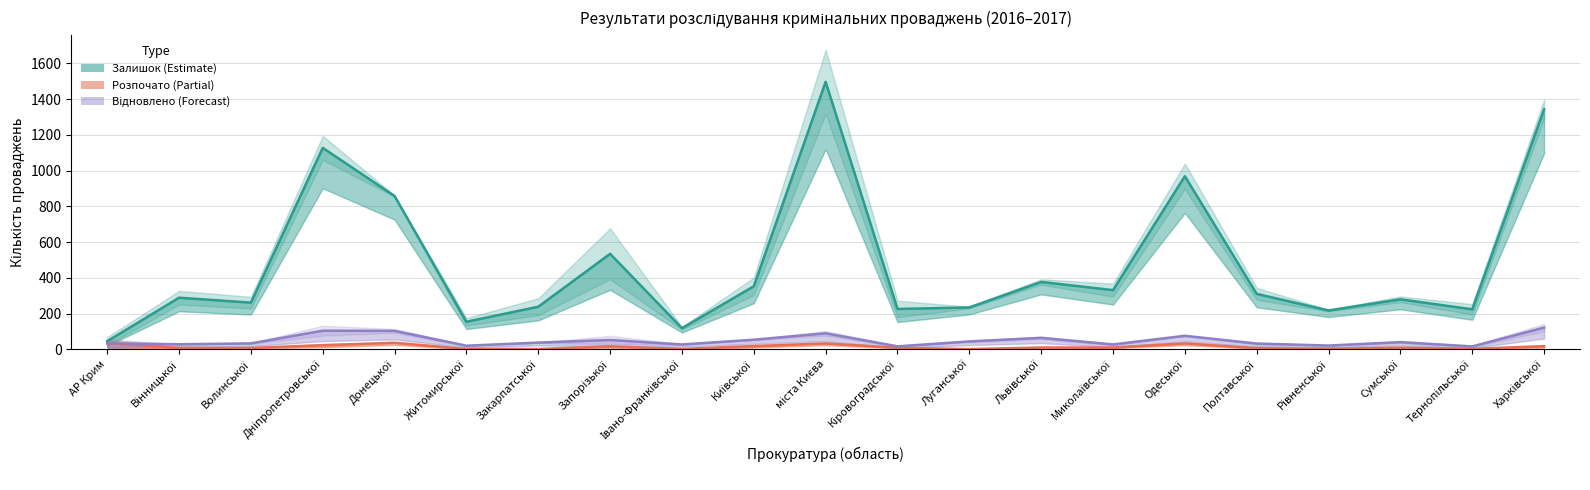

Is the value of Залишок середнє at Запорізької greater than the value of Розпочато середнє at Львівської?

Yes